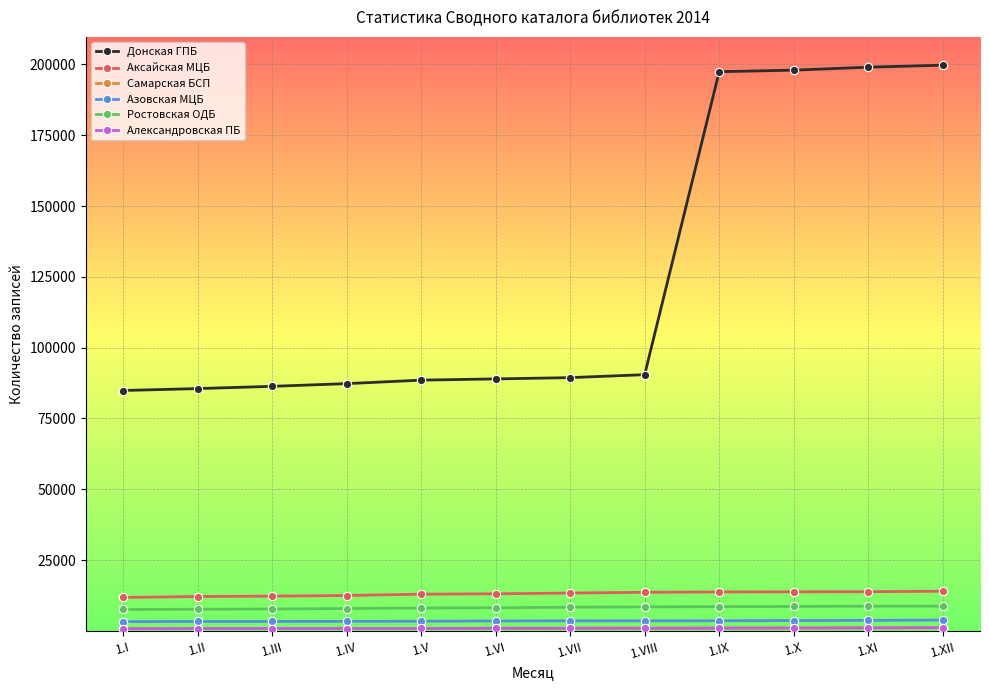

The value of Донская ГПБ at 1.IV is 87287. True or false?

True